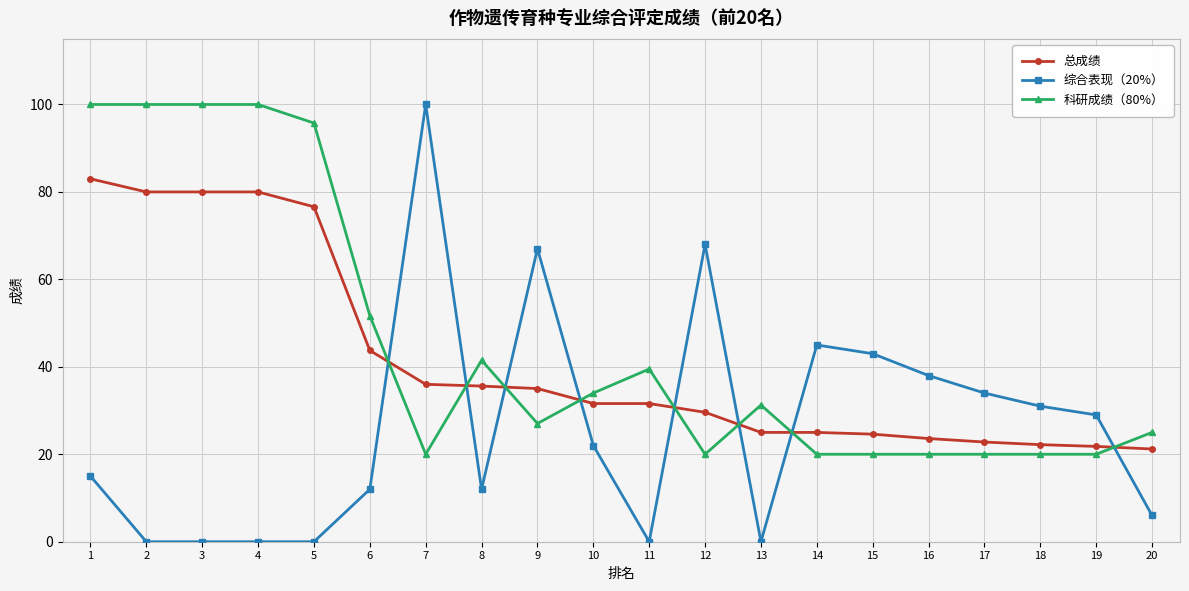

What is the sum of all 总成绩 values?

829.0